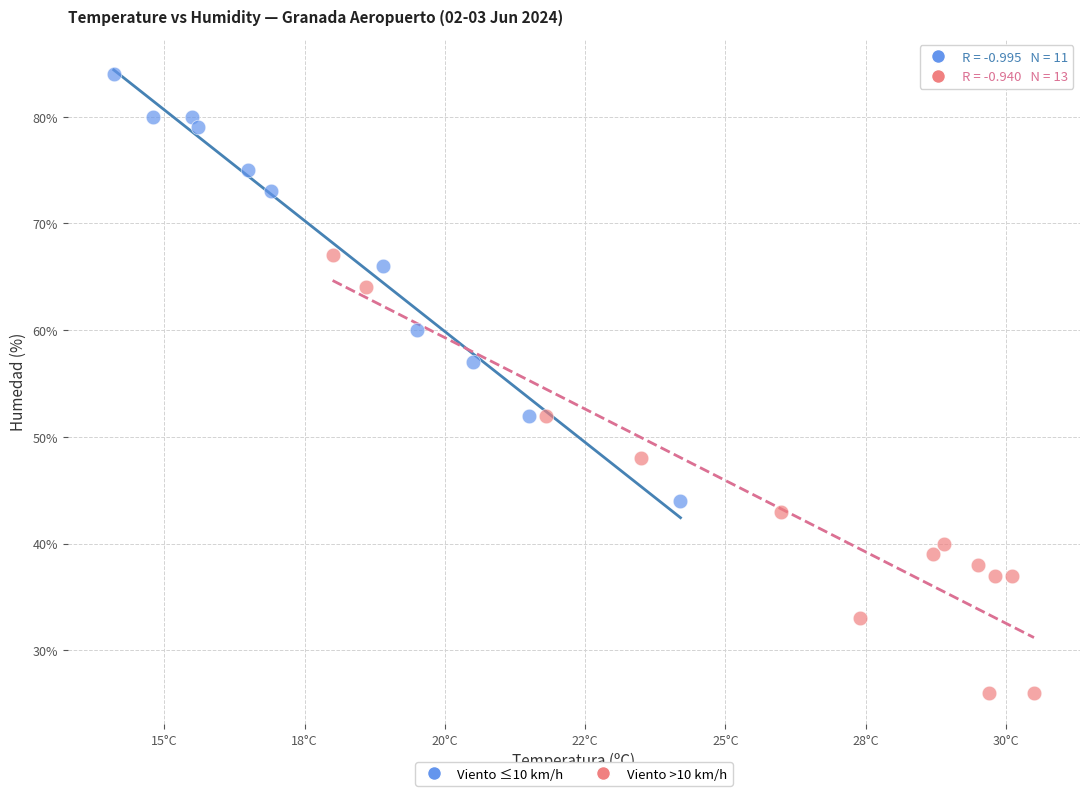

What are all the series names shown in the legend?

Viento ≤10 km/h, Viento >10 km/h